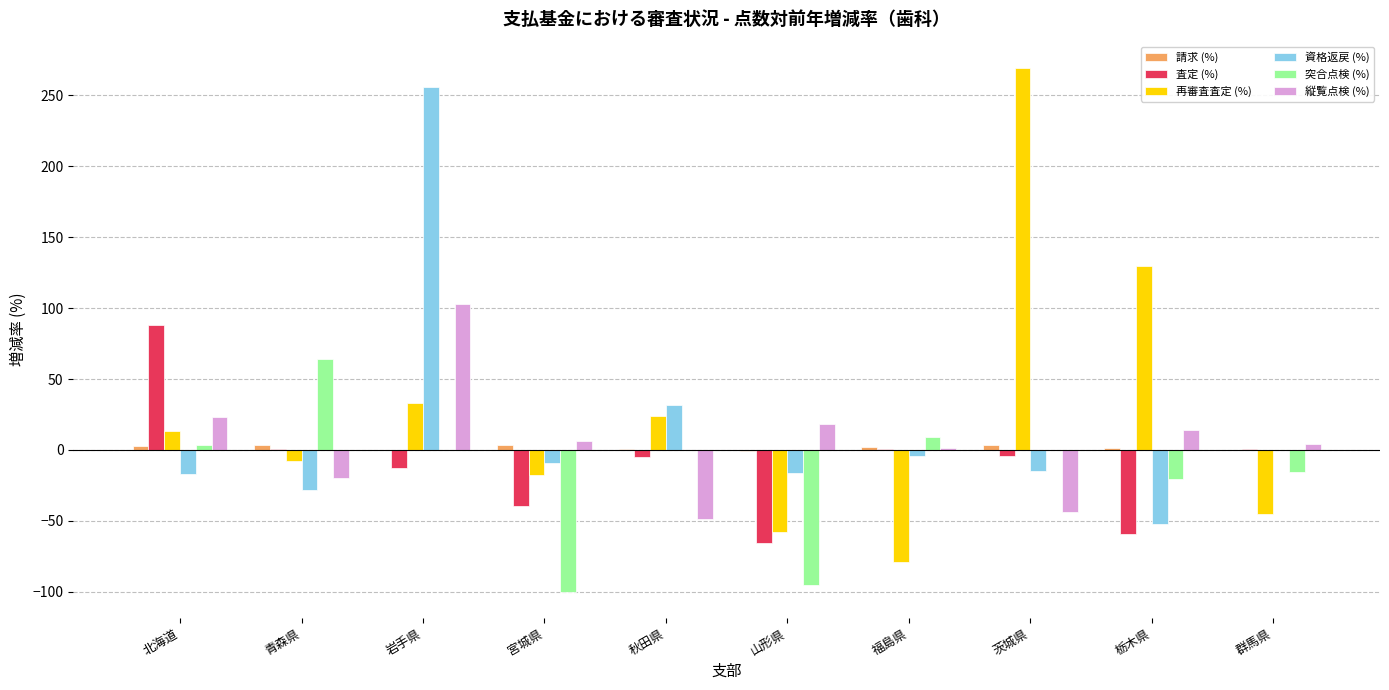

Between 茨城県 and 栃木県, which series saw the biggest shift?

再審査査定 (%)